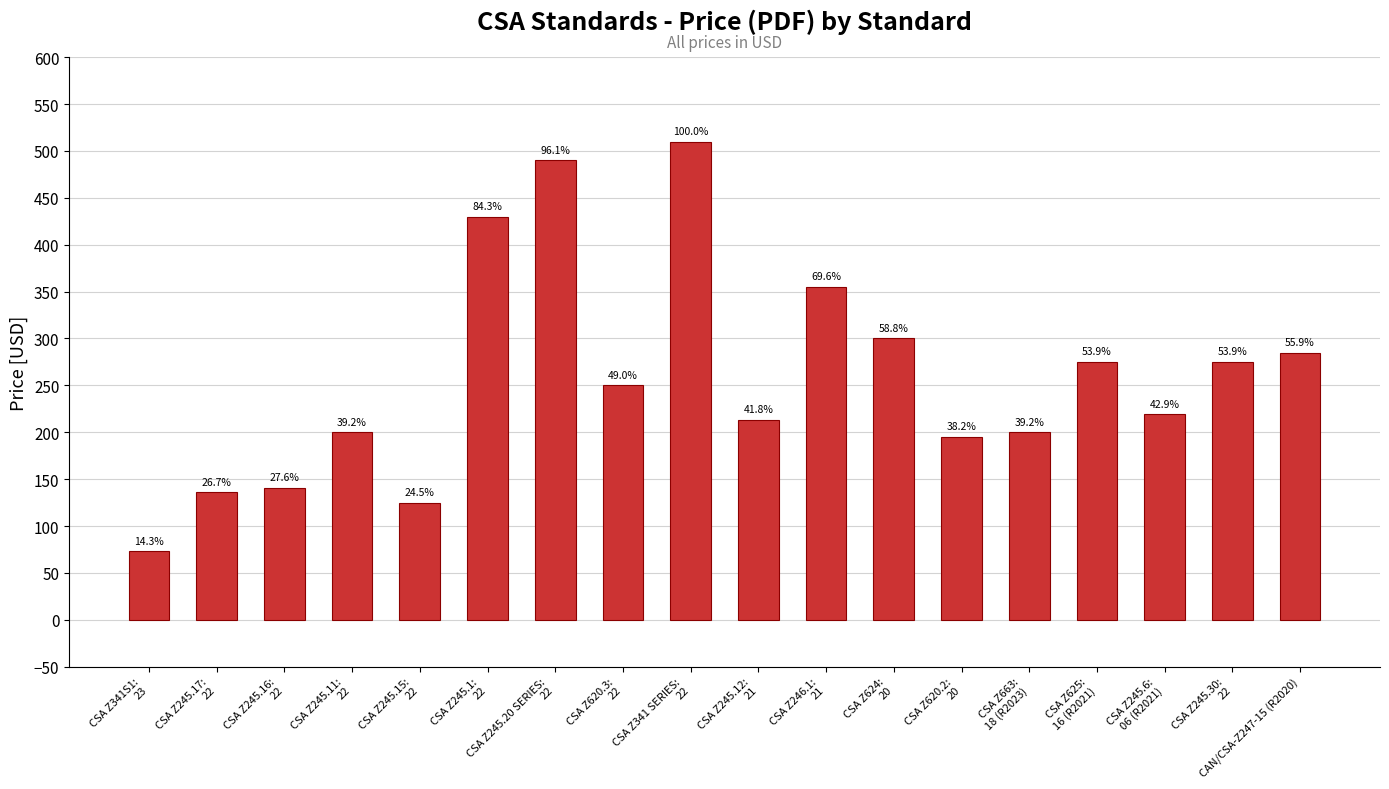

What is the maximum value shown in the chart?

510